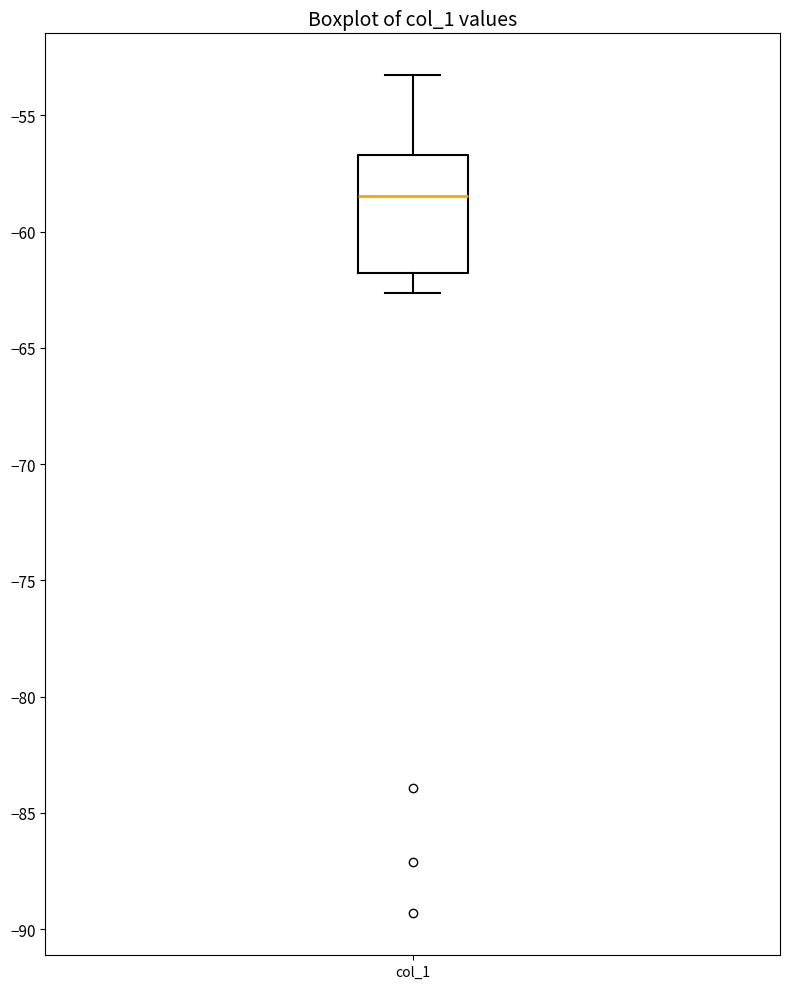

Read this box plot against the y-axis: the position of the median line, the range covered by the box, and the ends of both whiskers. The values are not printed on the chart, so give them approximately, as read against the axis.

median -58.5, box -62.0 to -56.5, whiskers -62.5 to -53.5